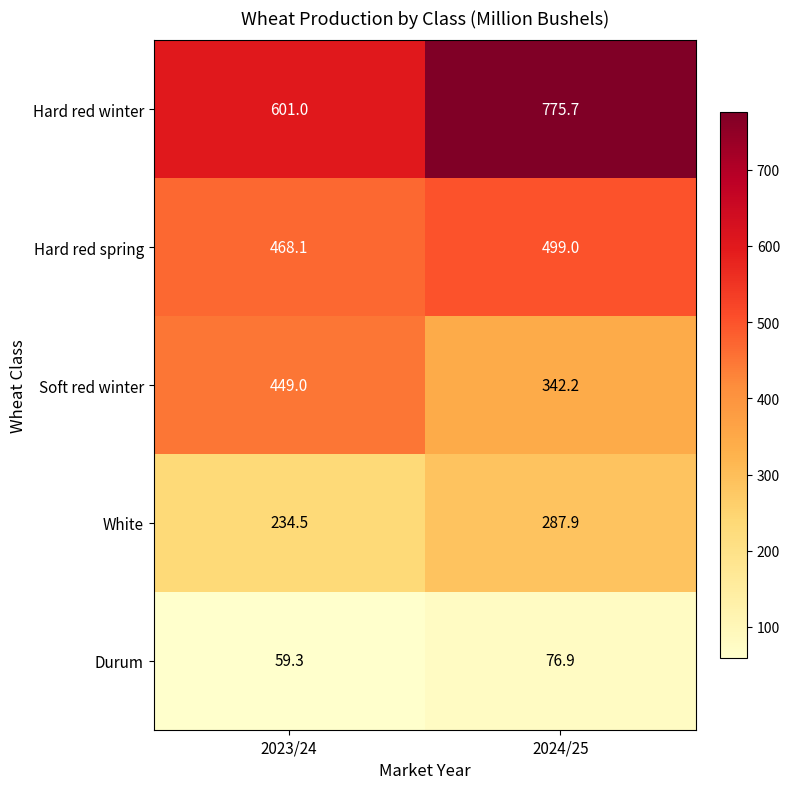

At 2024/25, list the series in order from largest to smallest.

Hard red winter, Hard red spring, Soft red winter, White, Durum